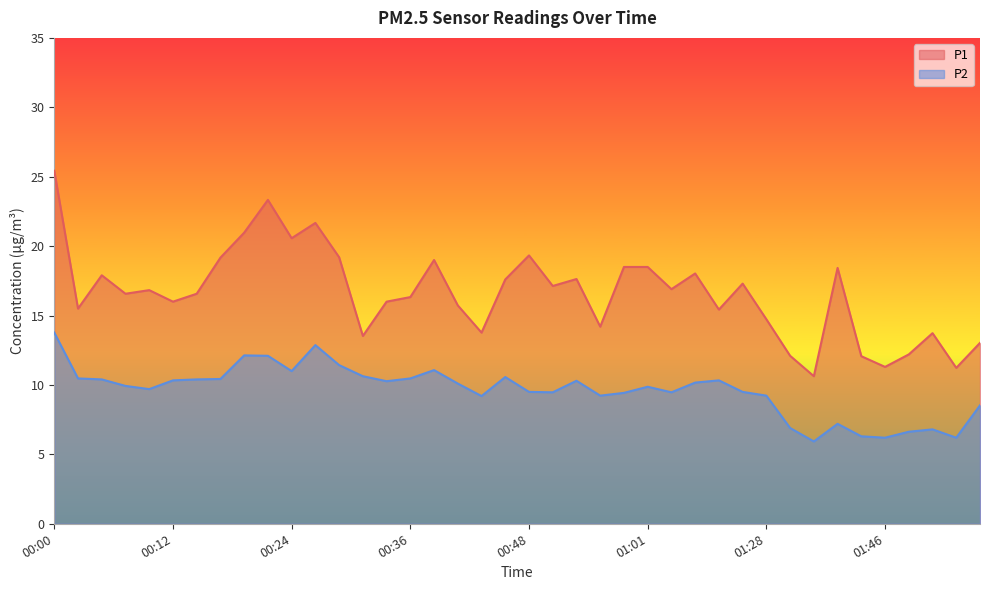

The value of P1 at 00:17 is 19.2. True or false?

True